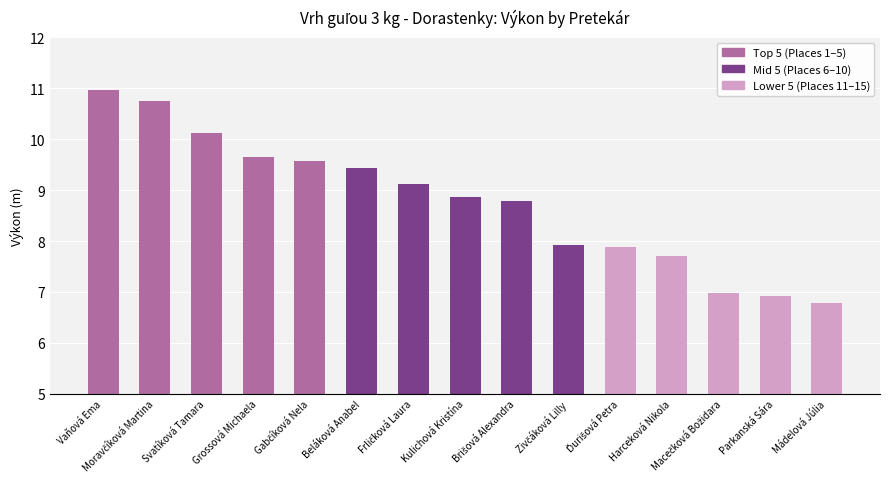

Is it true that the value at Svatíková Tamara is 10.1?

True